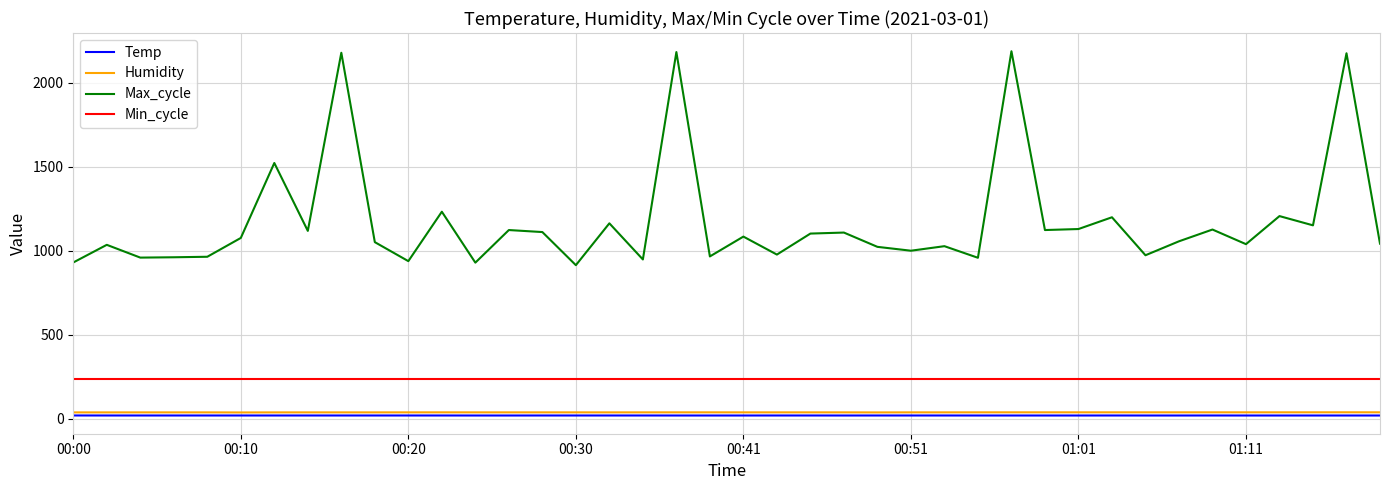

True or false: Max_cycle and Humidity cross at least once.

False